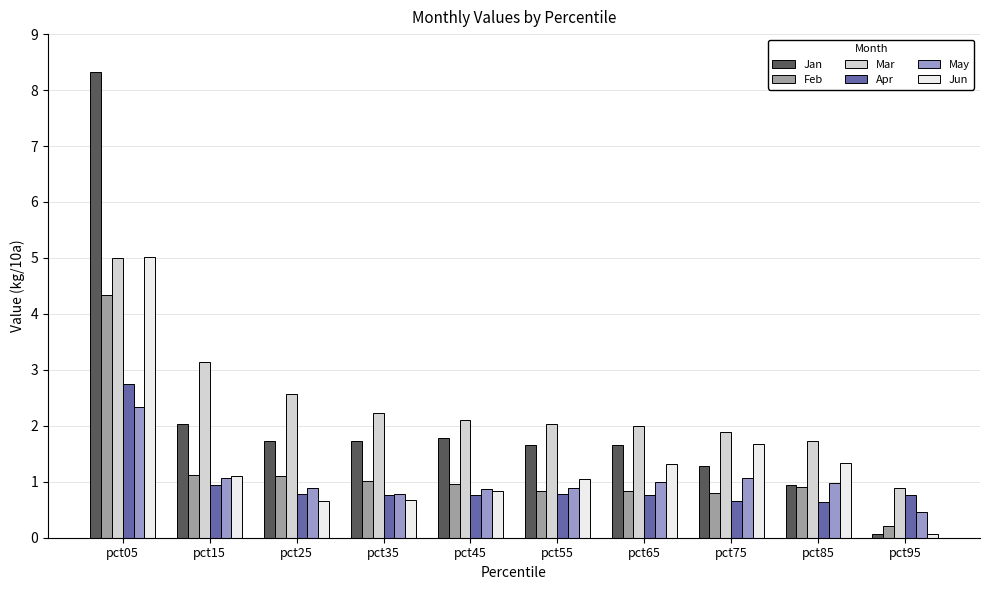

Is it true that Jun equals 1.7 at pct75?

True